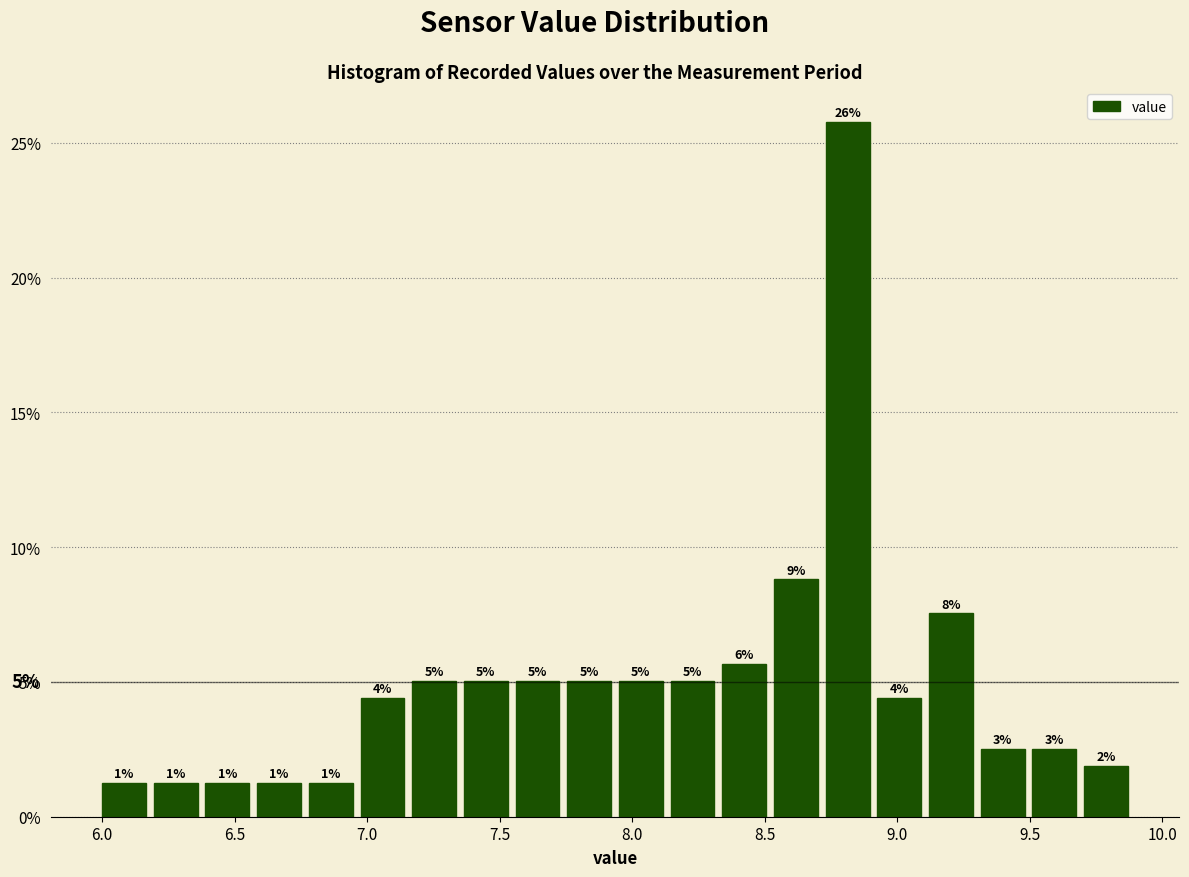

Around what value on the x-axis is the tallest bar? Give the approximate position of its centre, as read against the axis.

8.80